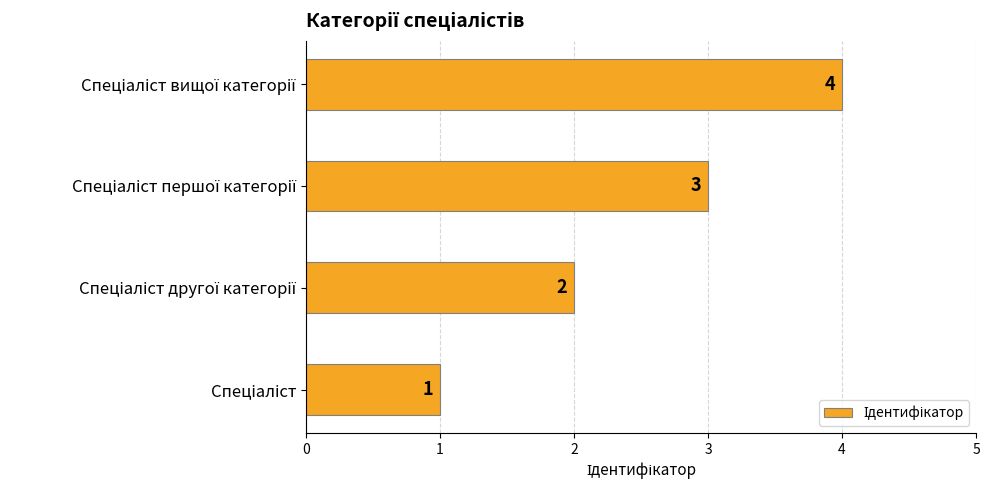

How many data points are less than 3?

2